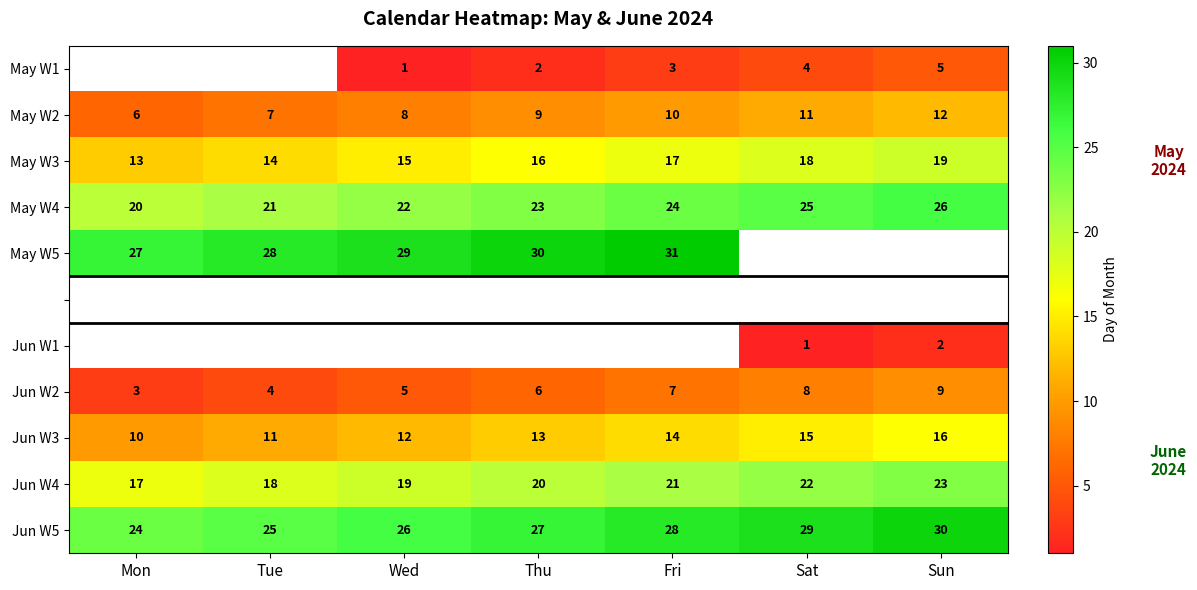

How many data points in Jun W2 are less than 6?

3